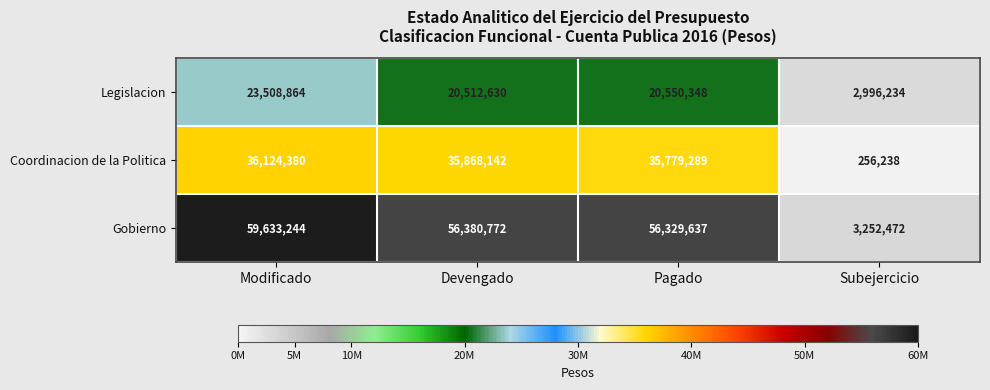

What value does the Legislacion series have at Devengado?

20512630